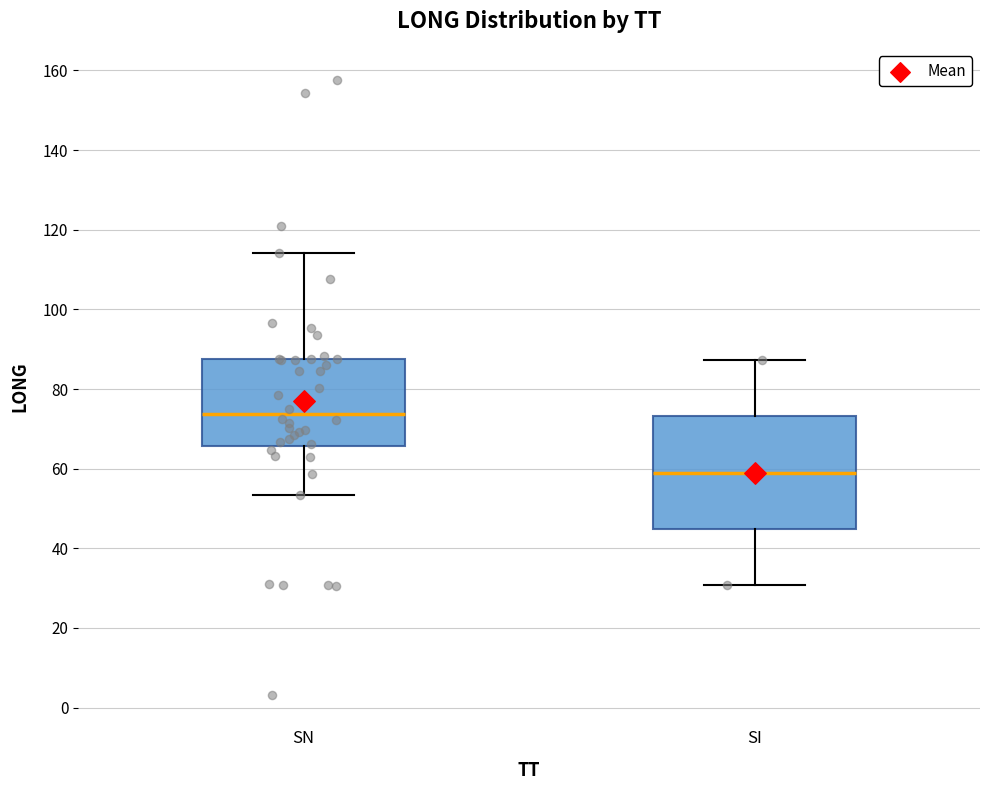

Where does the upper whisker of the box for SN end on the y-axis? The values are not printed on the chart, so give them approximately, as read against the axis.

114